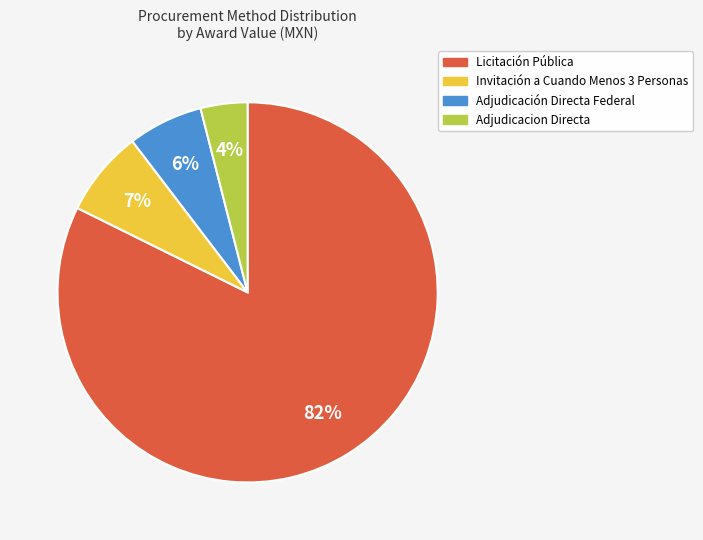

Is there any slice that represents more than half of the pie?

Yes